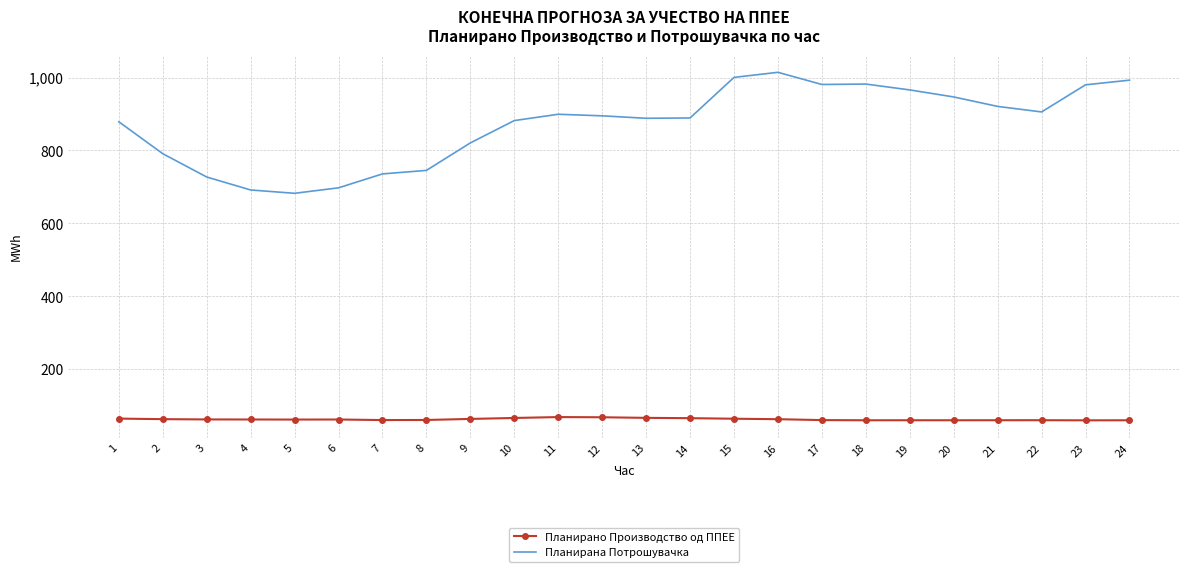

Which series has the largest total across all categories?

Планирана Потрошувачка